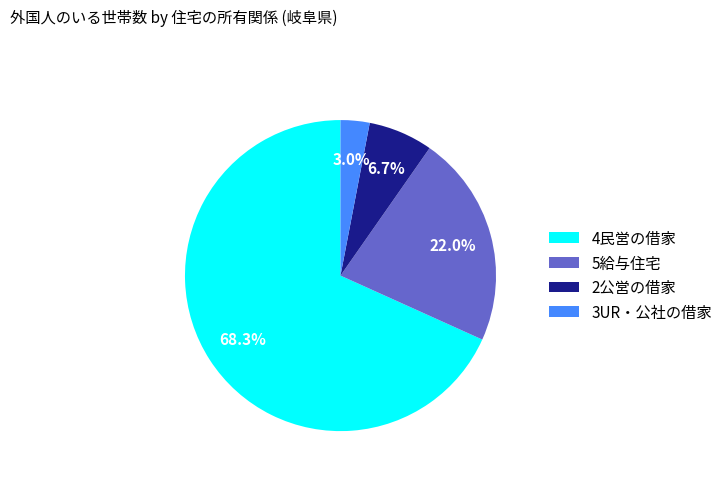

Which has a higher value, 2公営の借家 or 3UR・公社の借家?

2公営の借家